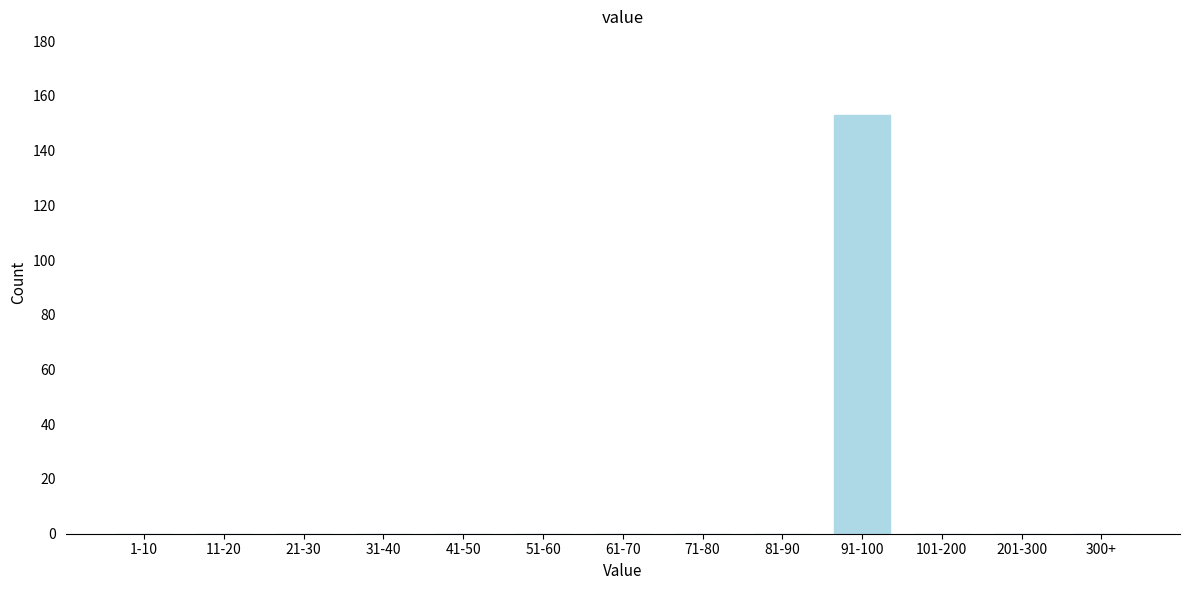

Reading right to left, list all the values displayed in this chart.

300+=0	201-300=0	101-200=0	91-100=153	81-90=0	71-80=0	61-70=0	51-60=0	41-50=0	31-40=0	21-30=0	11-20=0	1-10=0